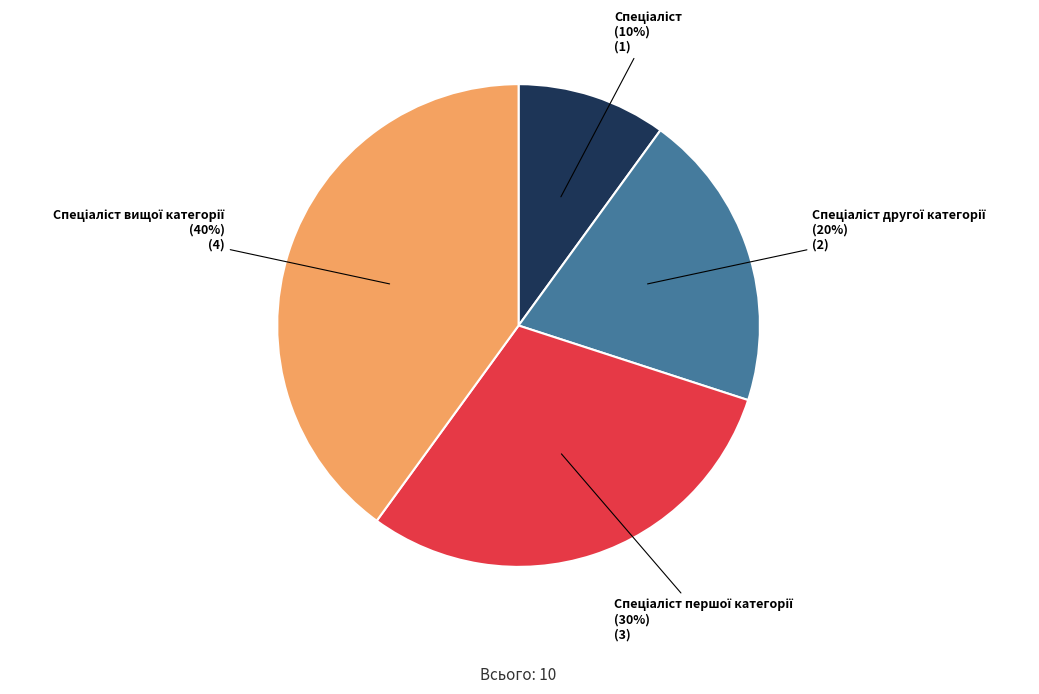

To the nearest percent, what is the average slice percentage?

25%